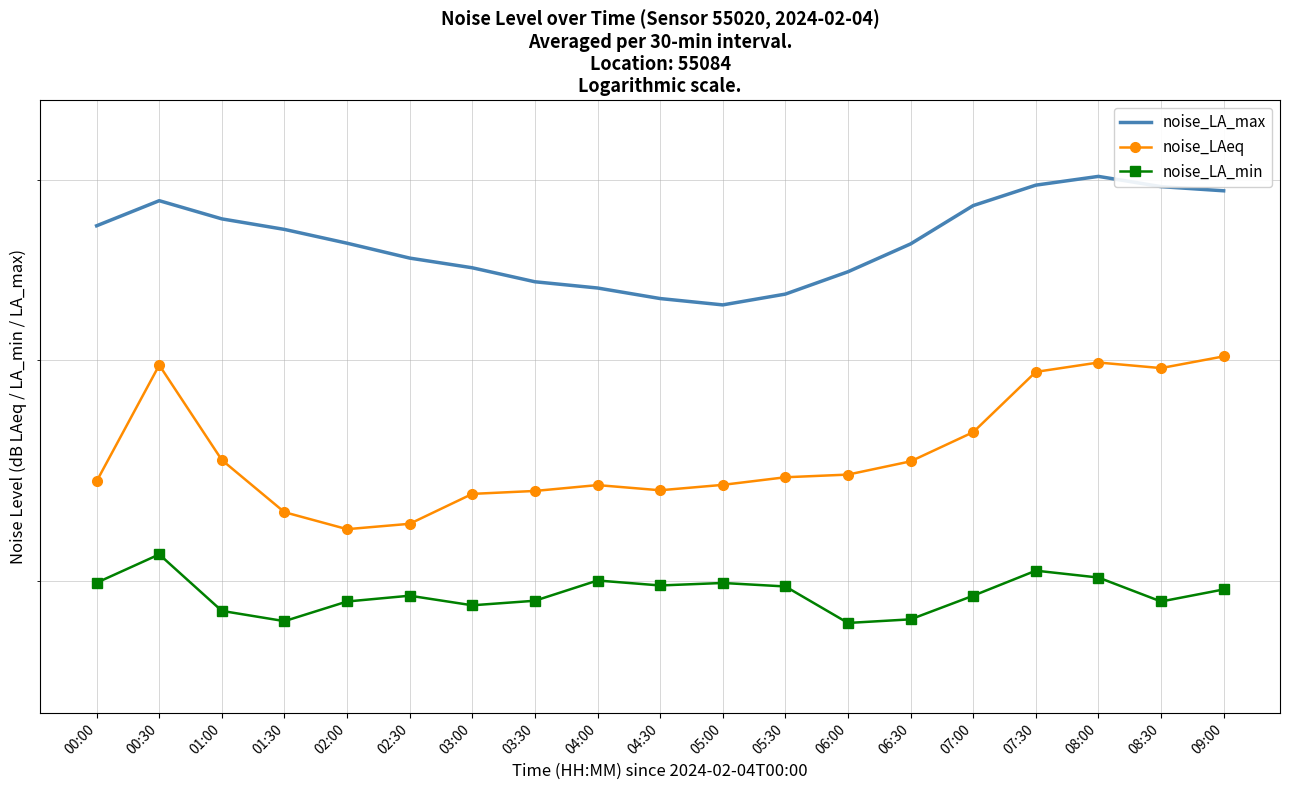

Does the chart have visible grid lines?

Yes